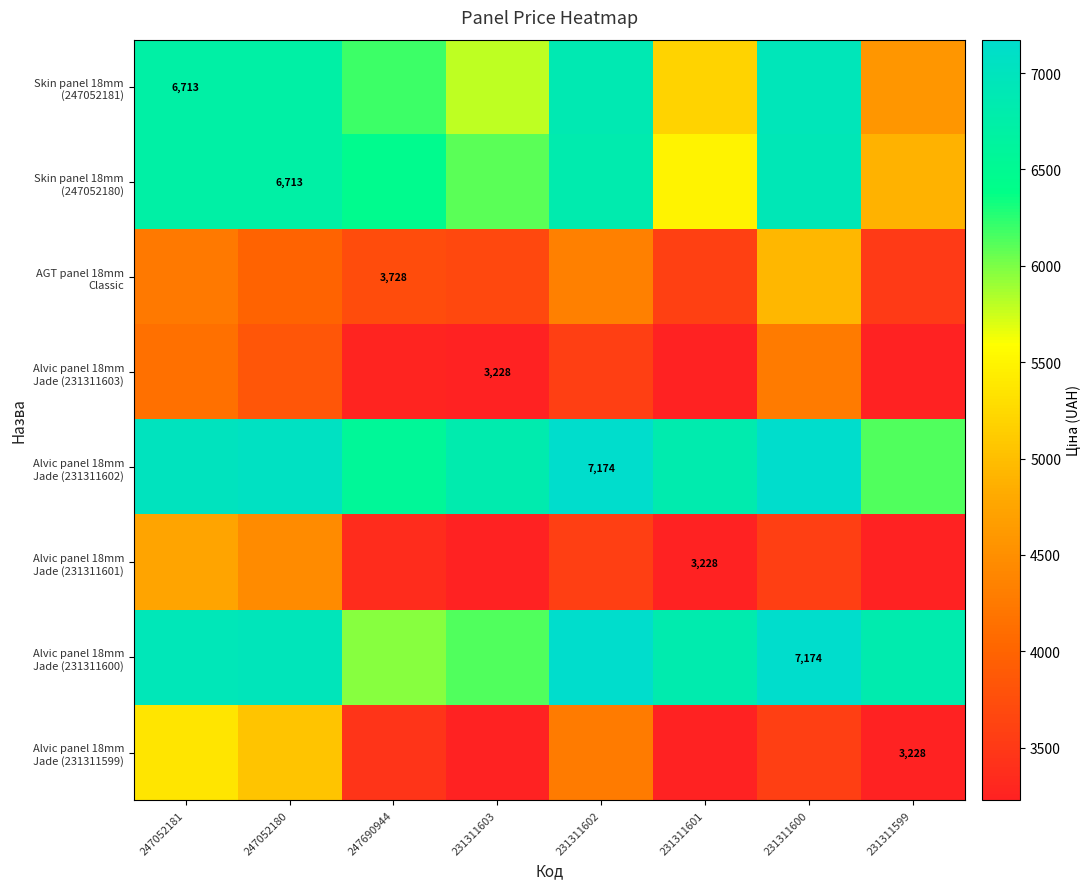

Which series has the largest range (max minus min)?

Skin panel 18mm (247052181)